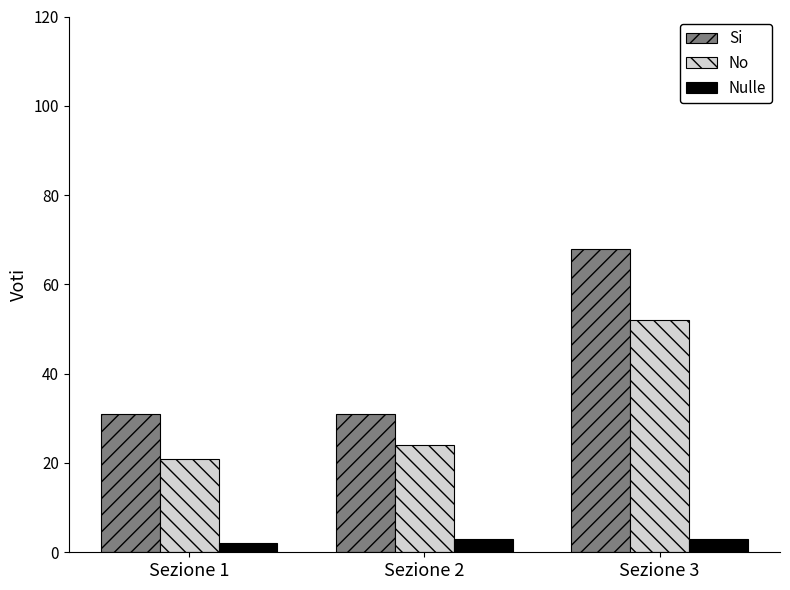

At which category is the sum across all series the highest?

Sezione 3